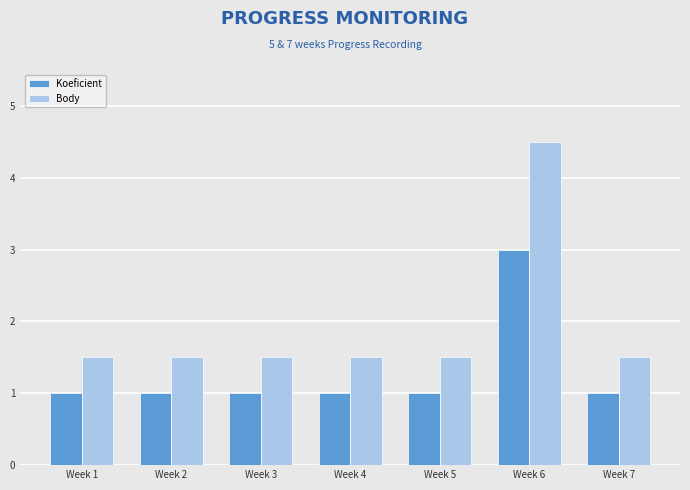

Which series has the largest range (max minus min)?

Body